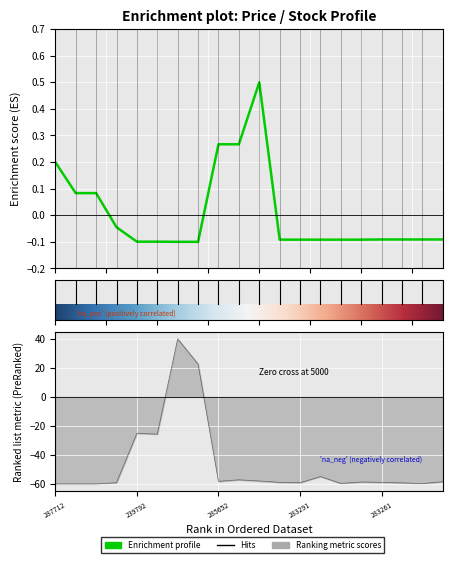

Reading left to right, list all the values displayed in this chart.

Ціна: 0.2	0.1	0.1	-0.0	-0.1	-0.1	-0.1	-0.1	0.3	0.3	0.5	-0.1	-0.1	-0.1	-0.1	-0.1	-0.1	-0.1	-0.1	-0.1
Залишок: -60.0	-60.0	-60.0	-59.2	-25.1	-25.7	40.0	22.6	-58.2	-57.2	-58.0	-58.9	-59.2	-54.9	-59.6	-58.7	-58.9	-59.3	-59.8	-58.5